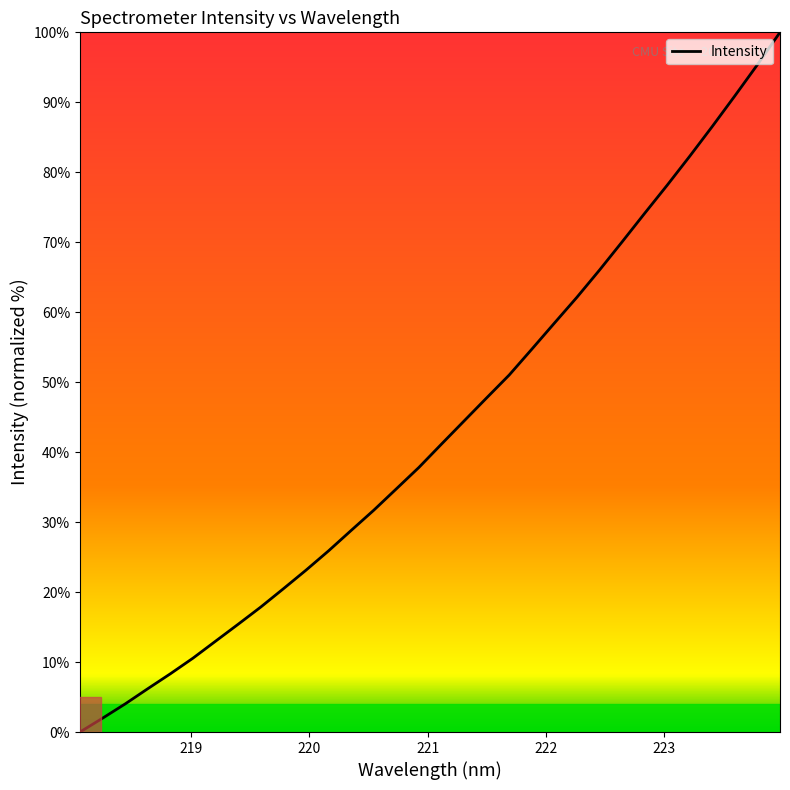

What is the difference between the second highest and minimum values?

95.4